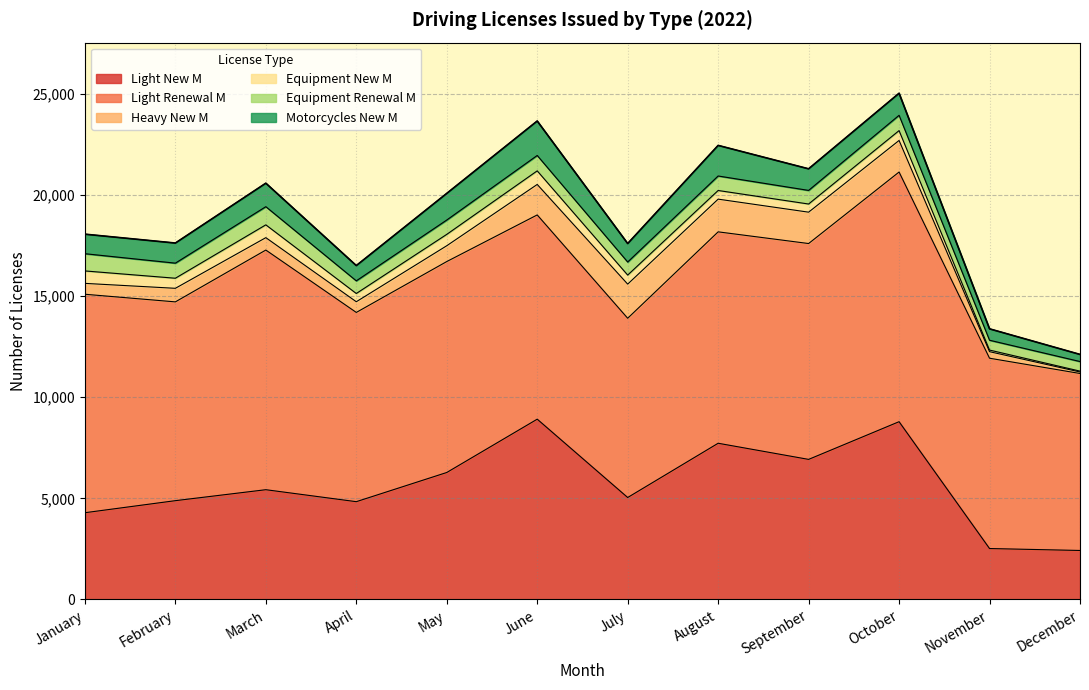

Reading left to right, what are all the values shown in this chart?

Light New M: 4290	4886	5428	4836	6279	8916	5042	7725	6927	8791	2519	2423
Light Renewal M: 10803	9830	11851	9358	10431	10100	8864	10454	10674	12346	9411	8752
Heavy New M: 538	671	613	529	782	1507	1688	1617	1551	1561	323	74
Equipment New M: 615	498	633	407	562	672	447	428	403	487	80	43
Equipment Renewal M: 852	746	898	626	709	761	646	717	673	757	486	474
Motorcycles New M: 966	994	1162	755	1318	1704	914	1513	1068	1091	564	352